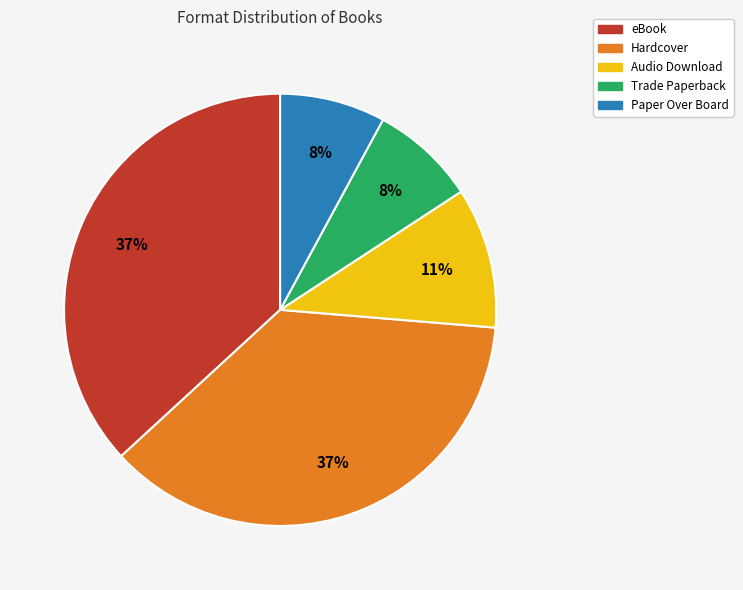

Is there any slice that represents more than half of the pie?

No